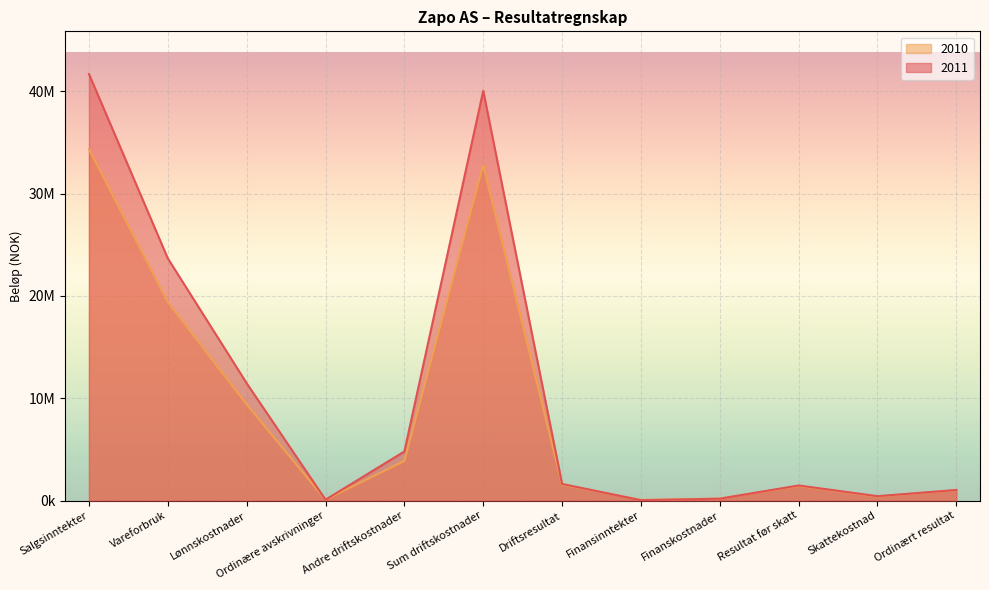

Count the number of categories in the chart.

12